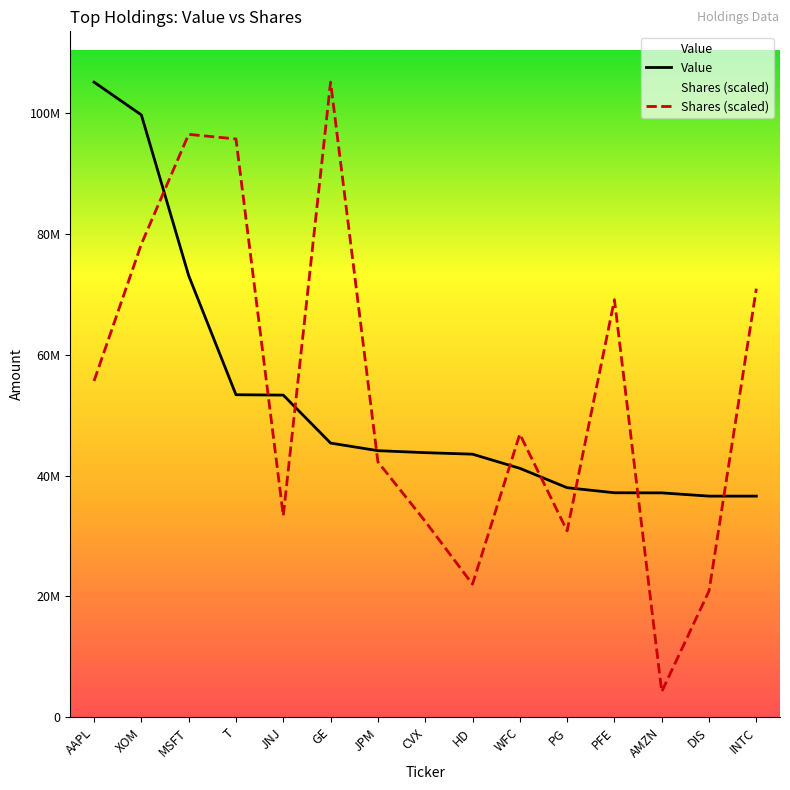

Reading left to right, transcribe all the data shown in this chart.

Value: AAPL=105105000.0	XOM=99682000.0	MSFT=73095000.0	T=53379000.0	JNJ=53317000.0	GE=45380000.0	JPM=44122000.0	CVX=43794000.0	HD=43543000.0	WFC=41202000.0	PG=37995000.0	PFE=37158000.0	AMZN=37139000.0	DIS=36601000.0	INTC=36599000.0
Shares or principal amount: AAPL=55660656.5	XOM=78313381.7	MSFT=96466870.6	T=95701966.6	JNJ=33361907.5	GE=105105000.0	JPM=42271126.6	CVX=32430062.2	HD=22022986.3	WFC=46868845.3	PG=30850311.9	PFE=69100887.9	AMZN=4237901.3	DIS=20918884.3	INTC=70929589.8